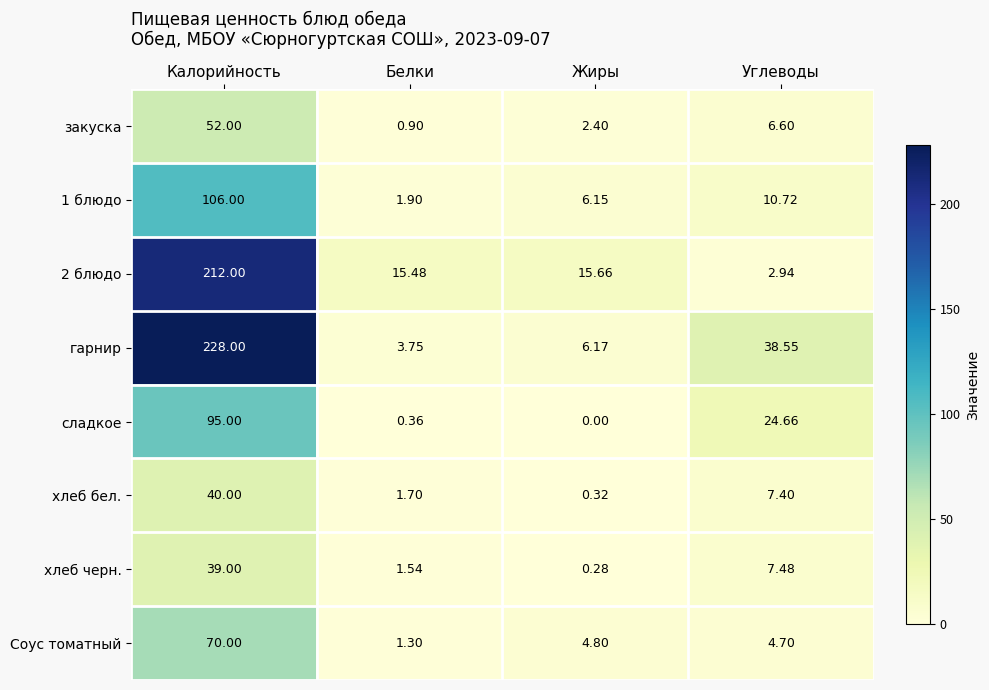

At which category is the sum across all series the highest?

Калорийность